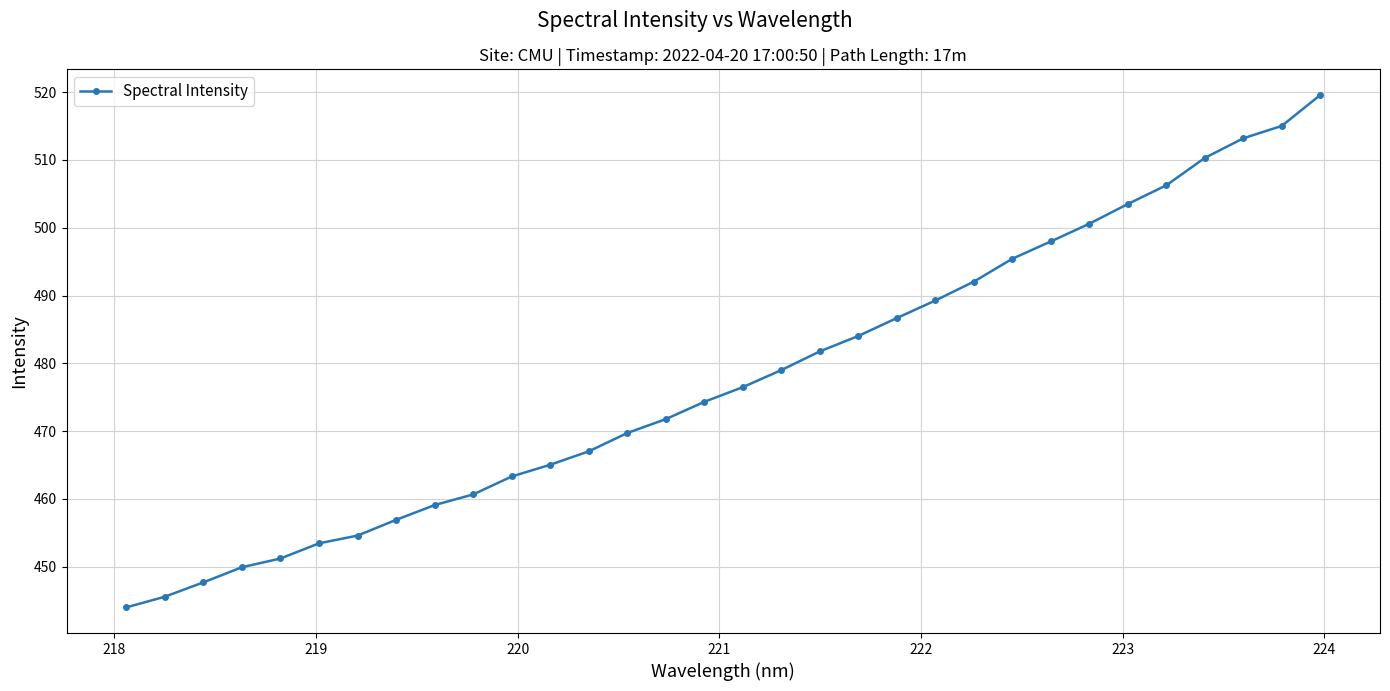

What is the value of the 15th point from the left?

471.8